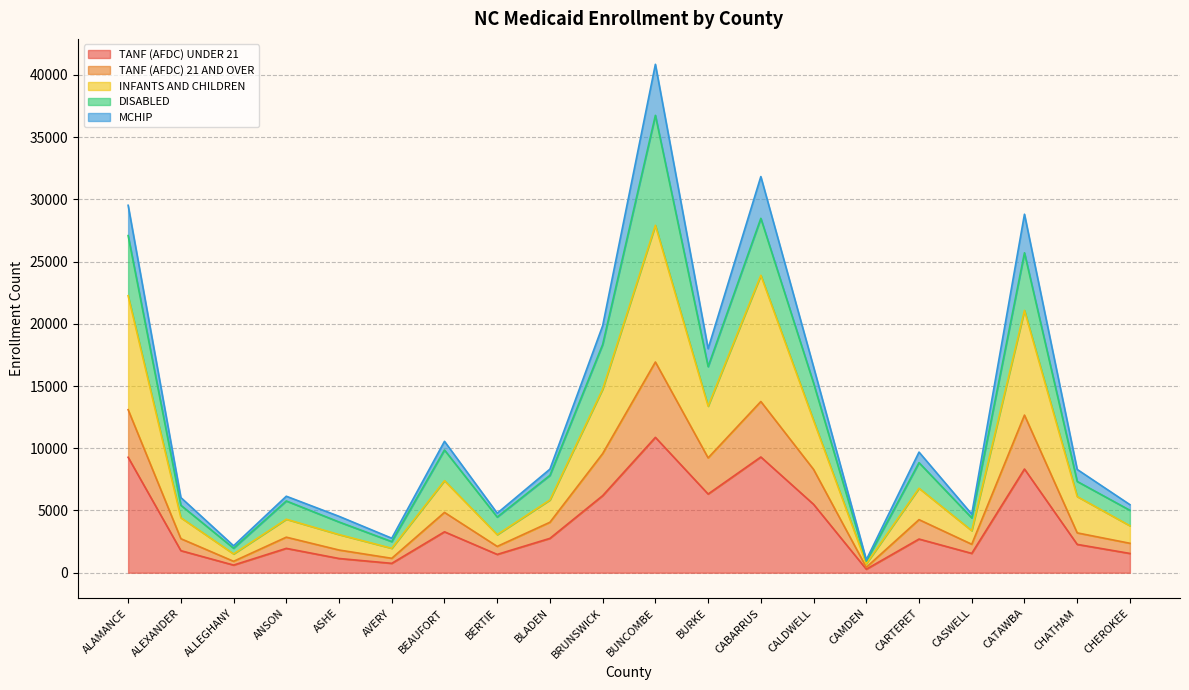

At which category is the sum across all series the highest?

BUNCOMBE